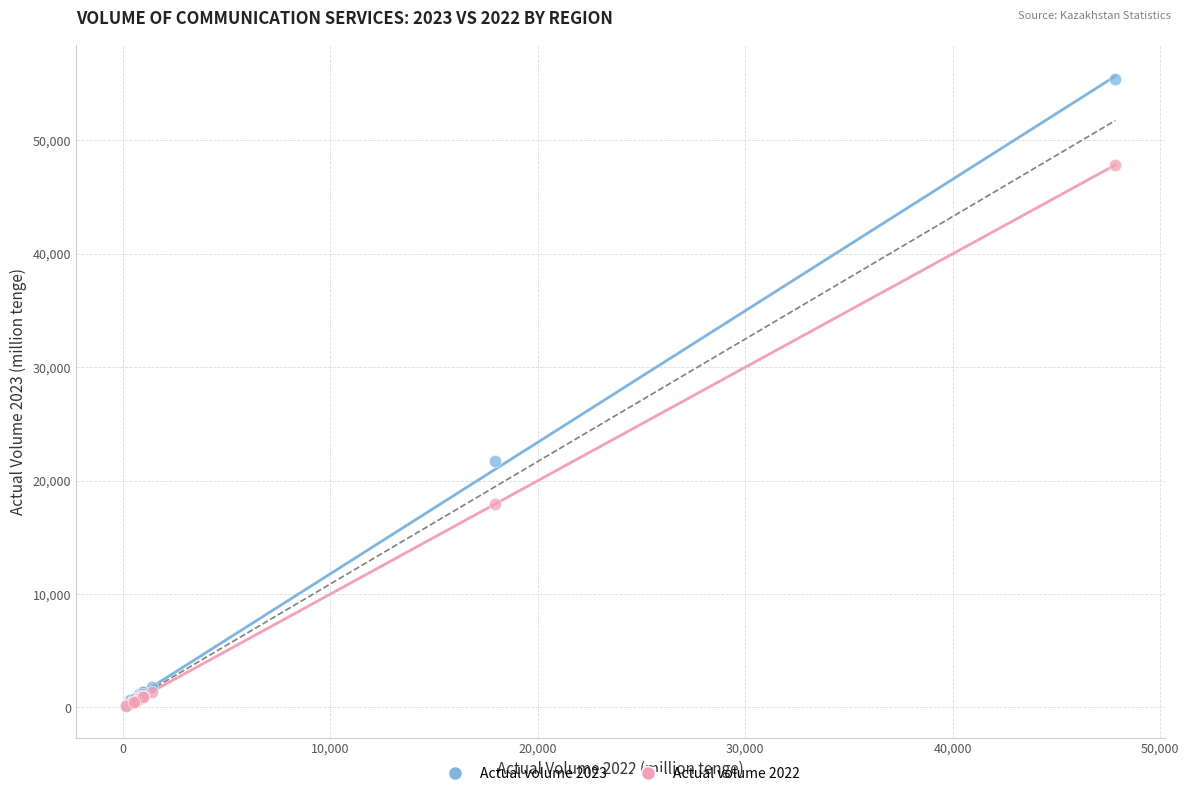

Across all series, what Y value is closest to 27765?

21726.2